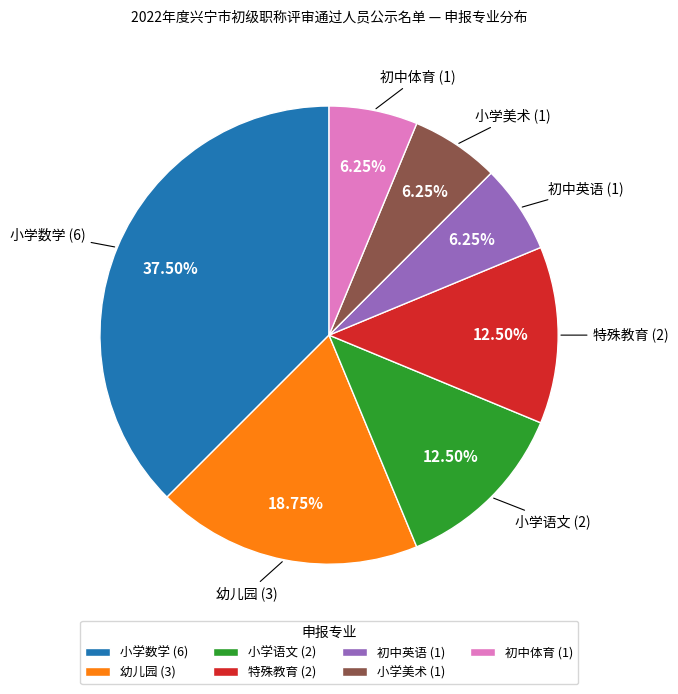

What is the largest slice in the pie chart?

小学数学